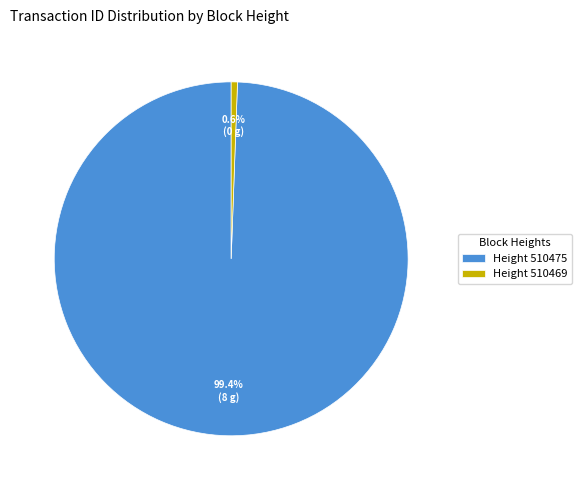

Is there a majority slice in this chart?

Yes